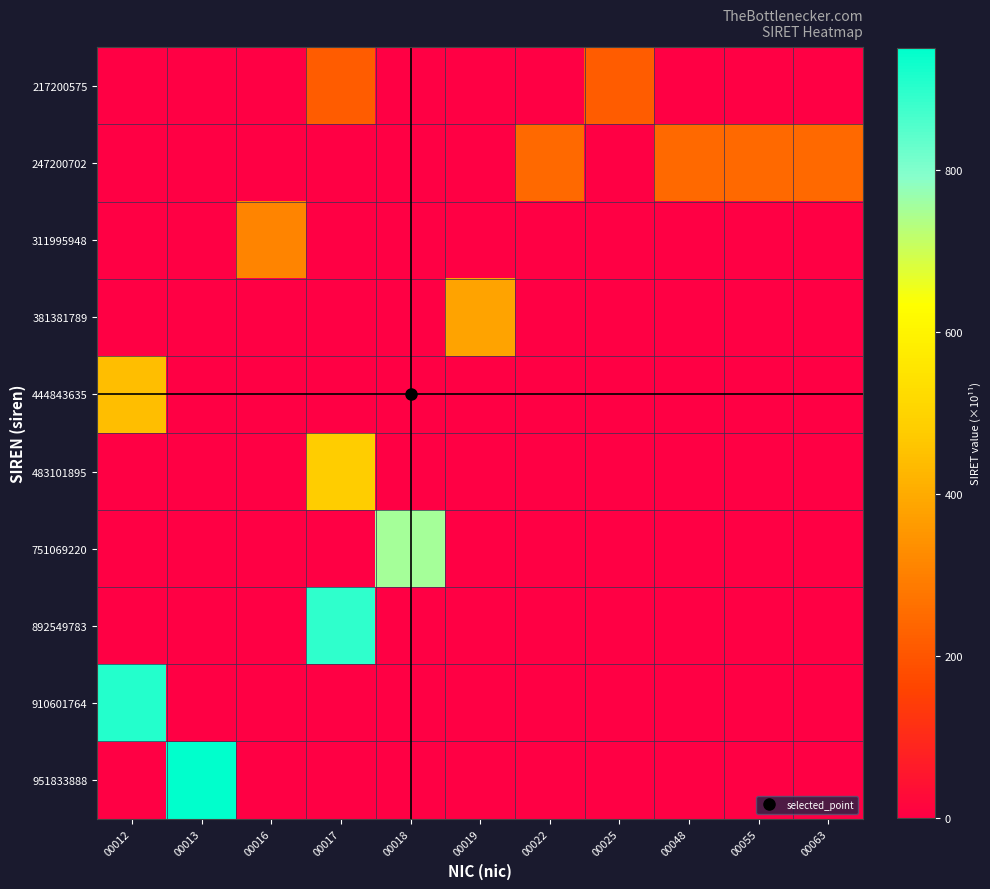

List the series in order of their peak value, lowest first.

217200575, 247200702, 311995948, 381381789, 444843635, 483101895, 751069220, 892549783, 910601764, 951833888